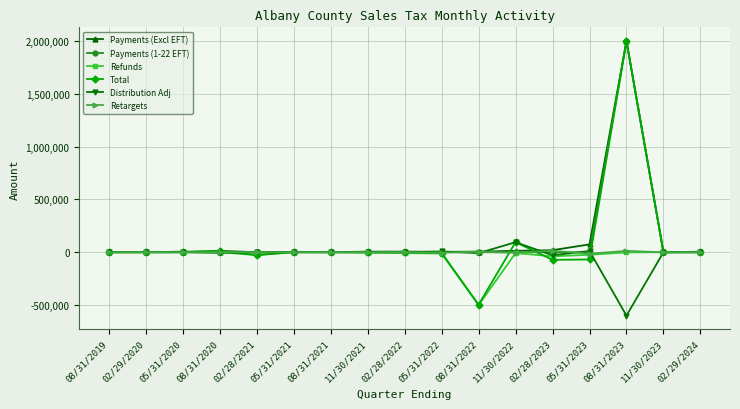

The Retargets series shows 163.0 at 08/31/2021. True or false?

True